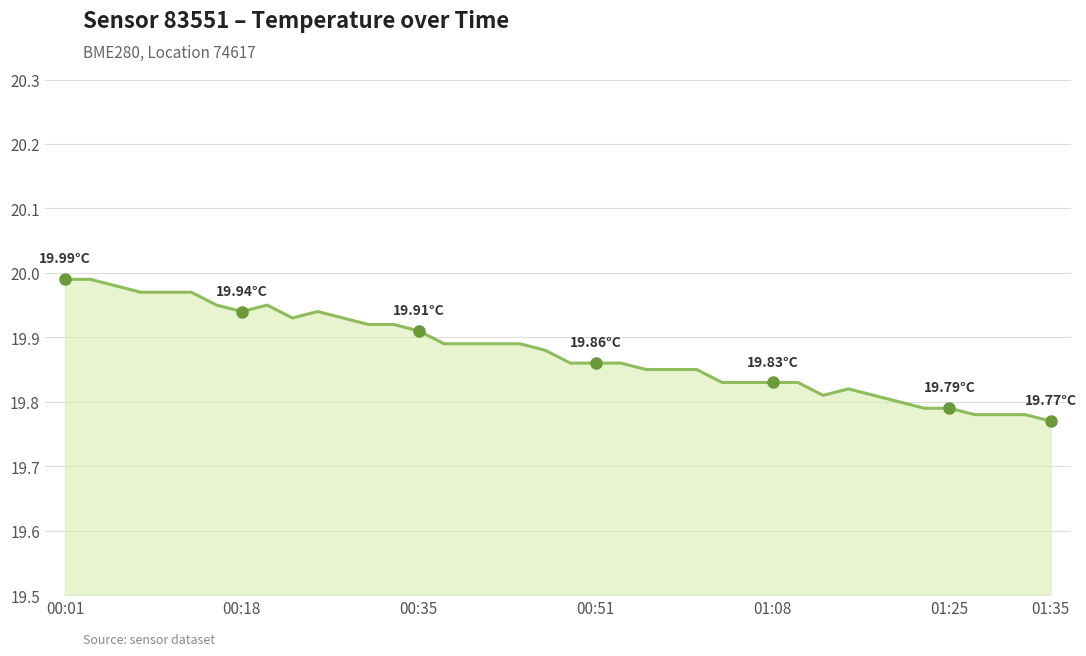

Does the chart have visible grid lines?

Yes